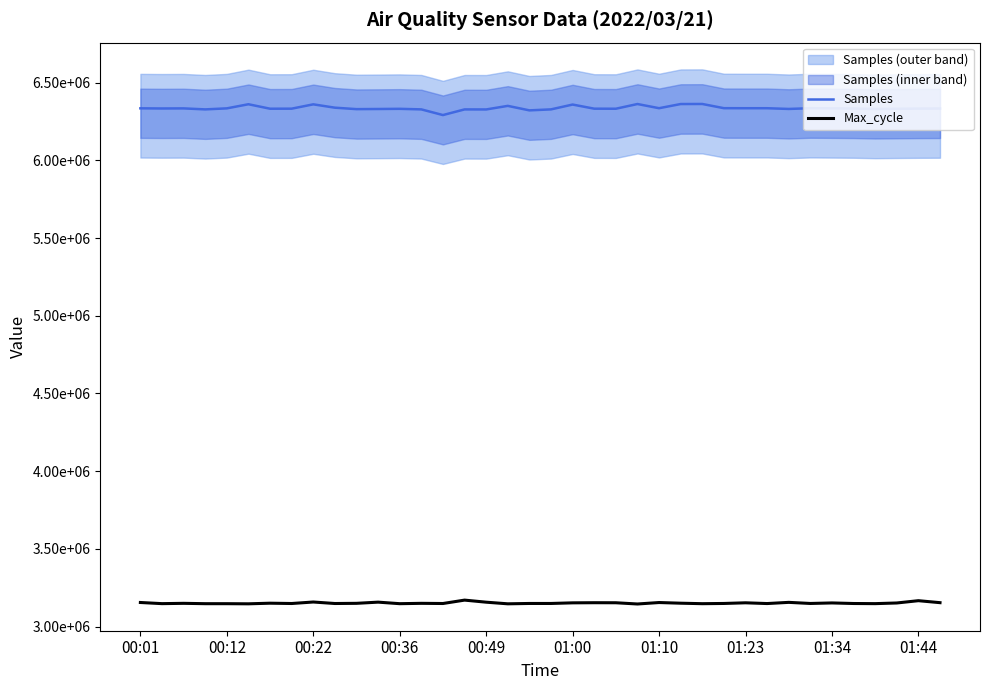

What is the total value across all series at 14?

9439779.0